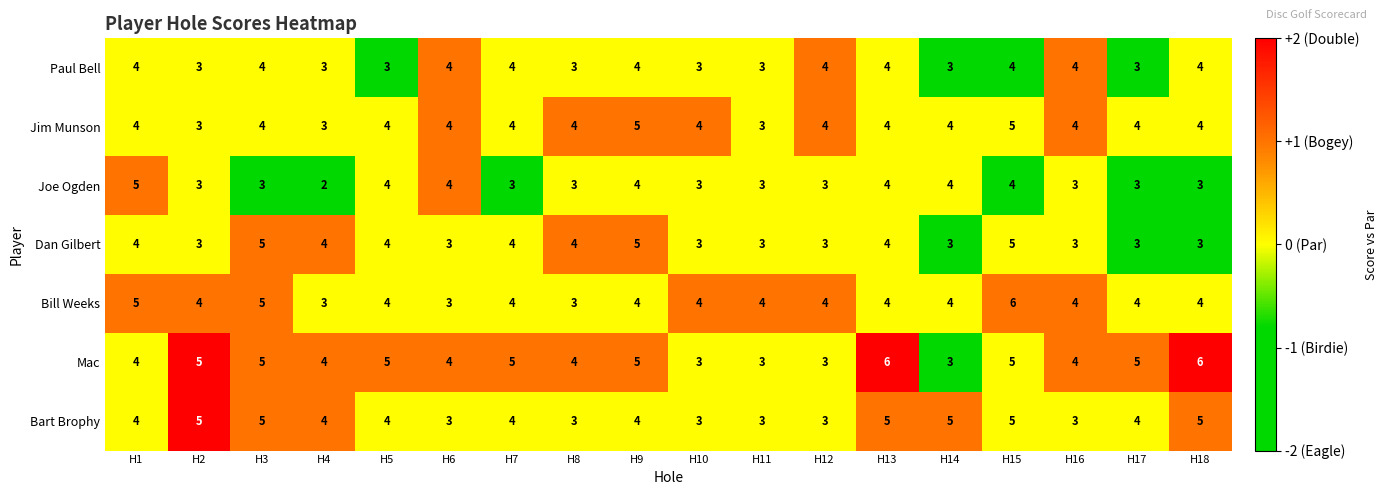

How many Paul Bell values are between 3 and 4?

18